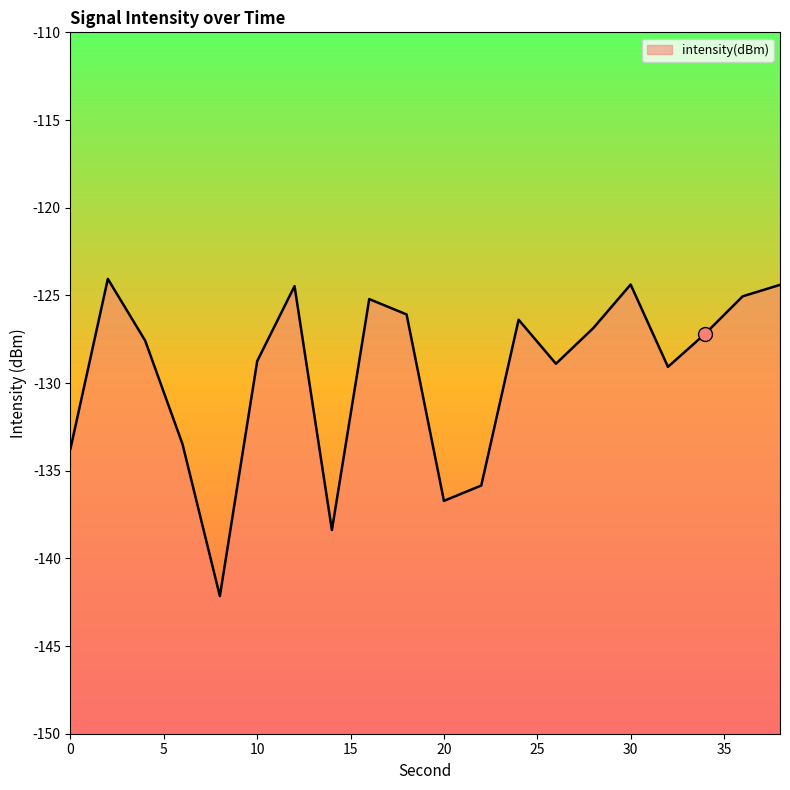

Reading left to right, what are all the values shown in this chart?

-133.7	-124.1	-127.6	-133.5	-142.2	-128.7	-124.5	-138.4	-125.2	-126.1	-136.7	-135.8	-126.4	-128.9	-126.9	-124.4	-129.1	-127.2	-125.1	-124.4